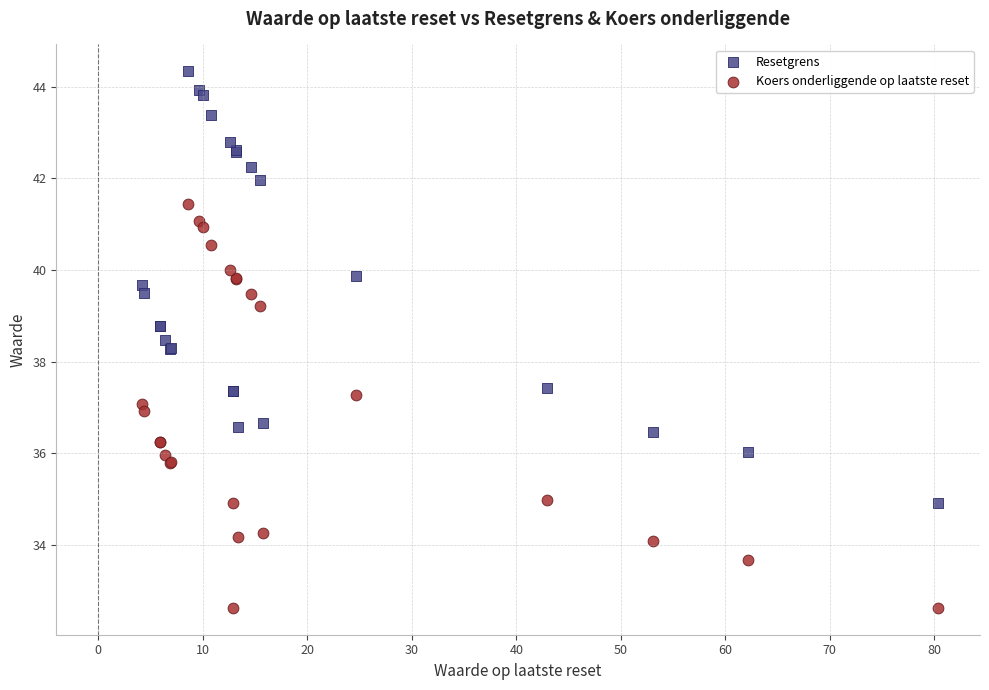

Which series contains the lowest Y value?

Koers onderliggende op laatste reset